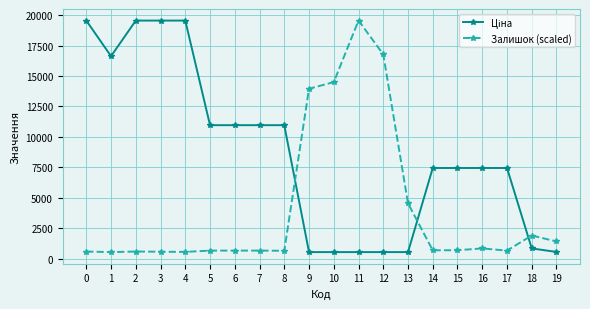

What is the spread (max minus min) of values at 15?

6761.4